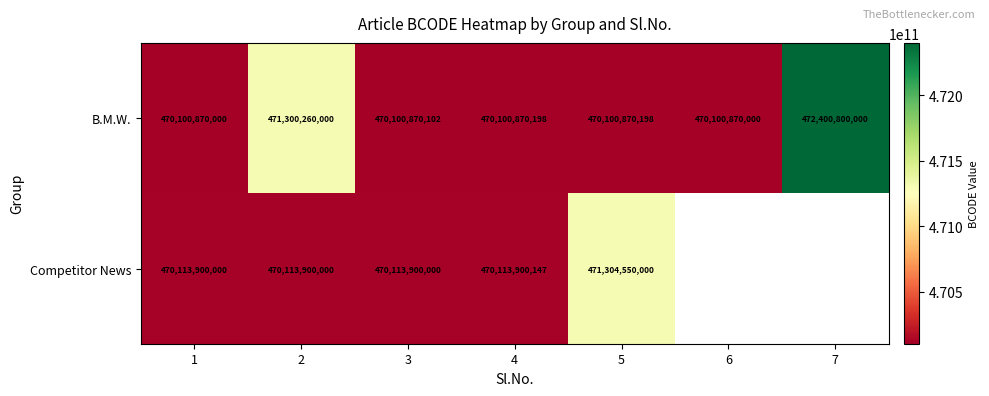

What is the total value across all series at 1?

940214770000